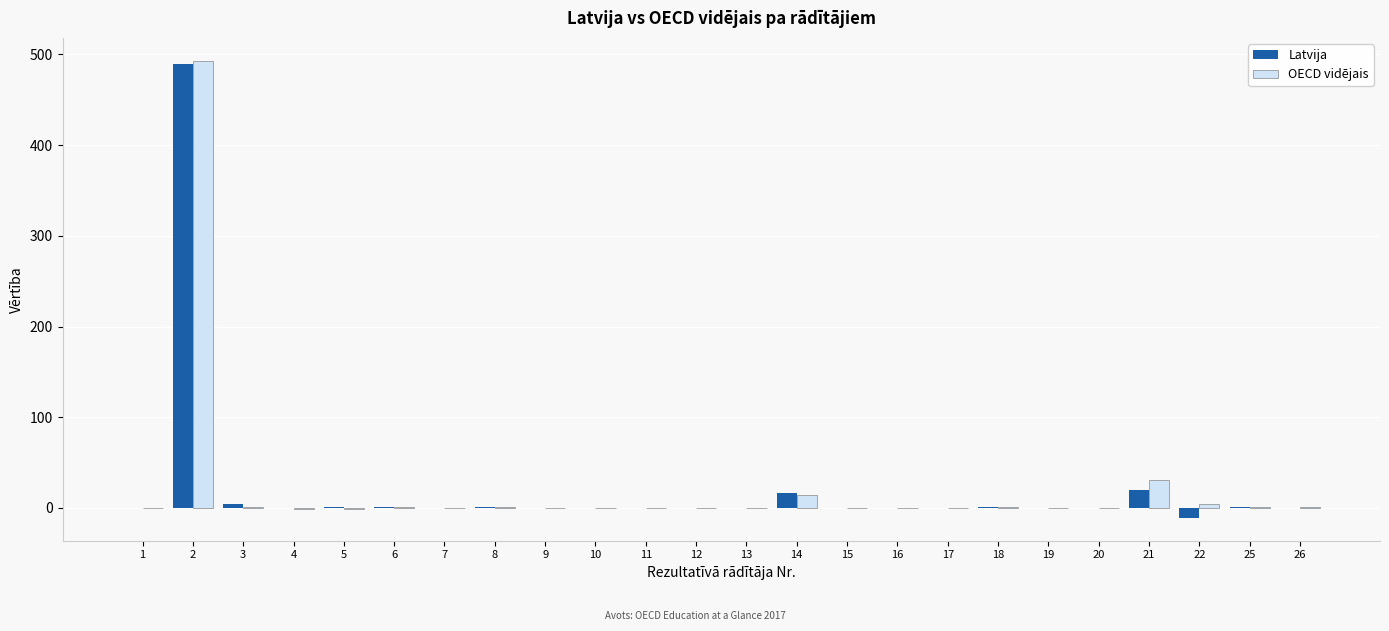

What is the maximum value for Latvija?

490.0